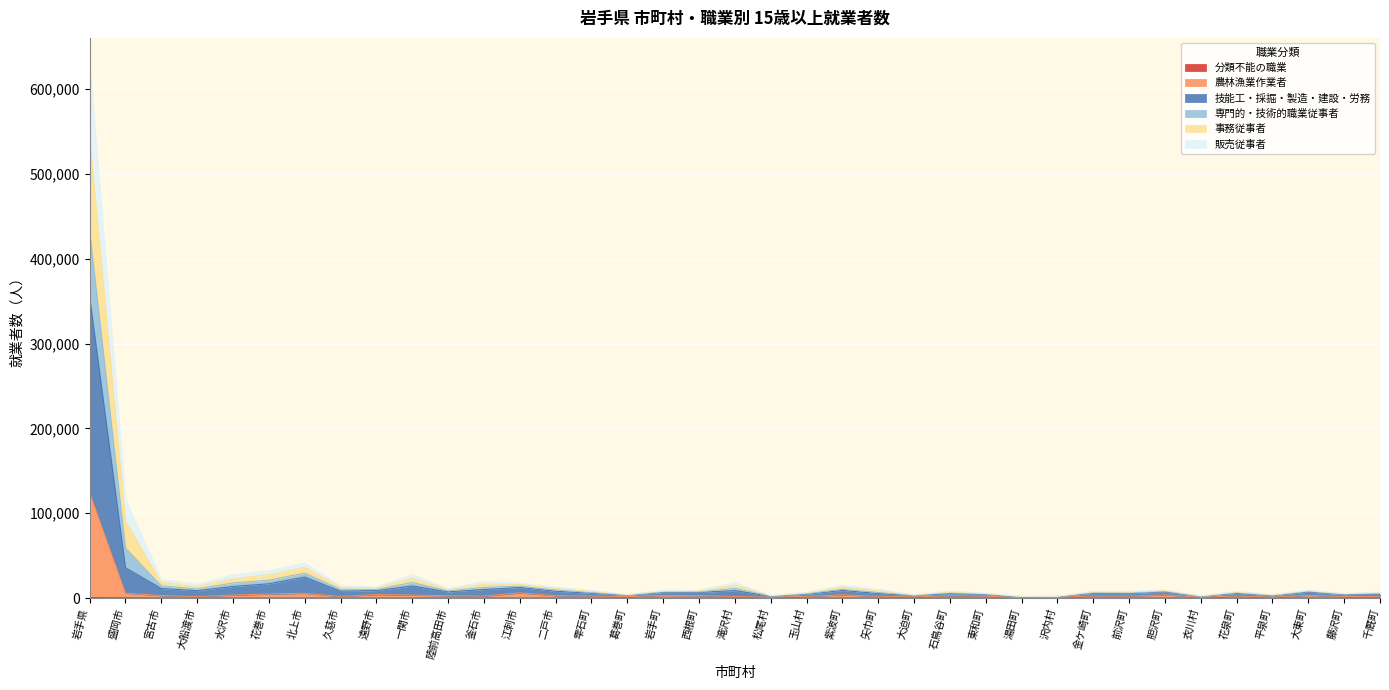

What position from the right is 盛岡市?

36